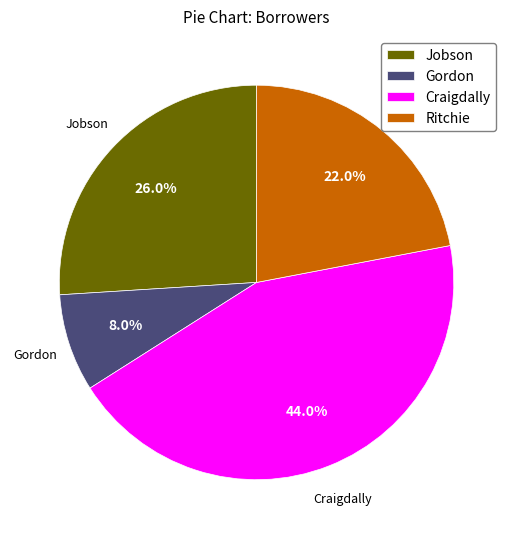

Does any single category account for the majority?

No